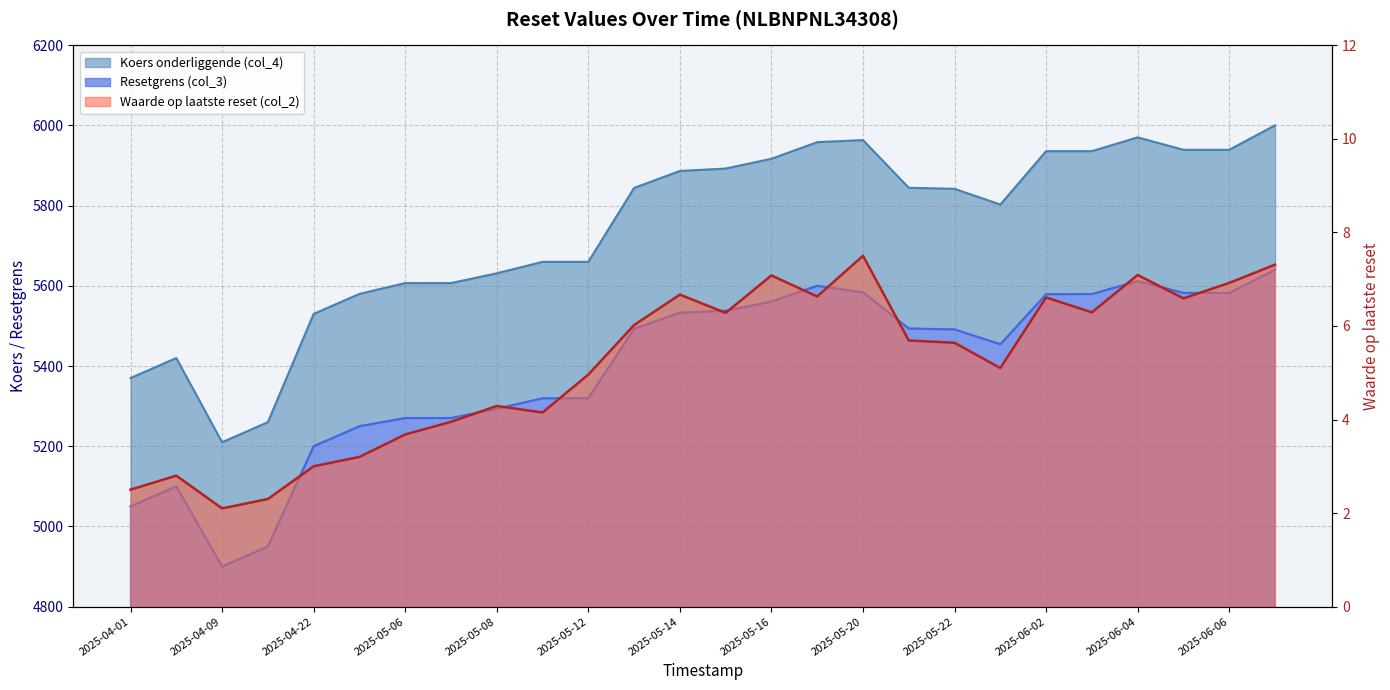

What is the average value of the Koers onderliggende (col_4) series?

5738.8